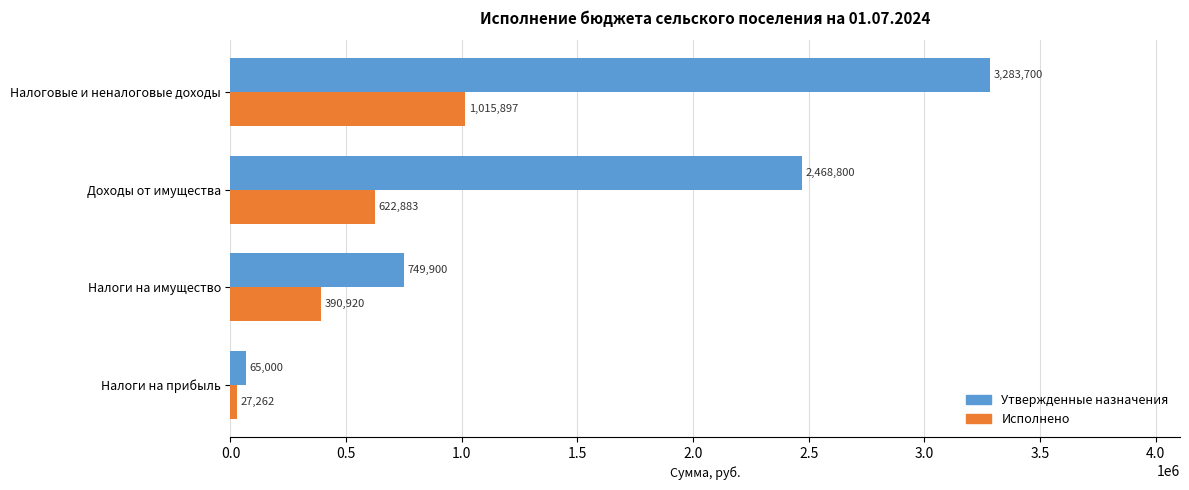

Rank the series by their maximum value, from highest to lowest.

Утвержденные назначения, Исполнено